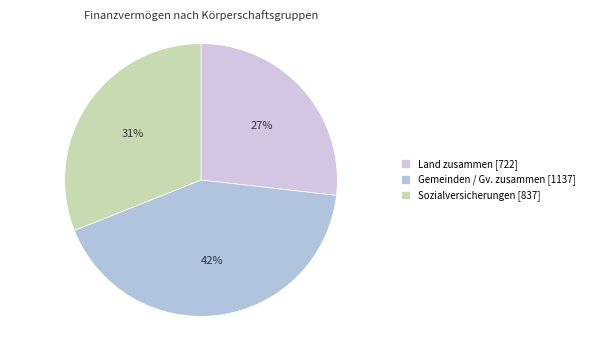

How many segments does this pie chart have?

3